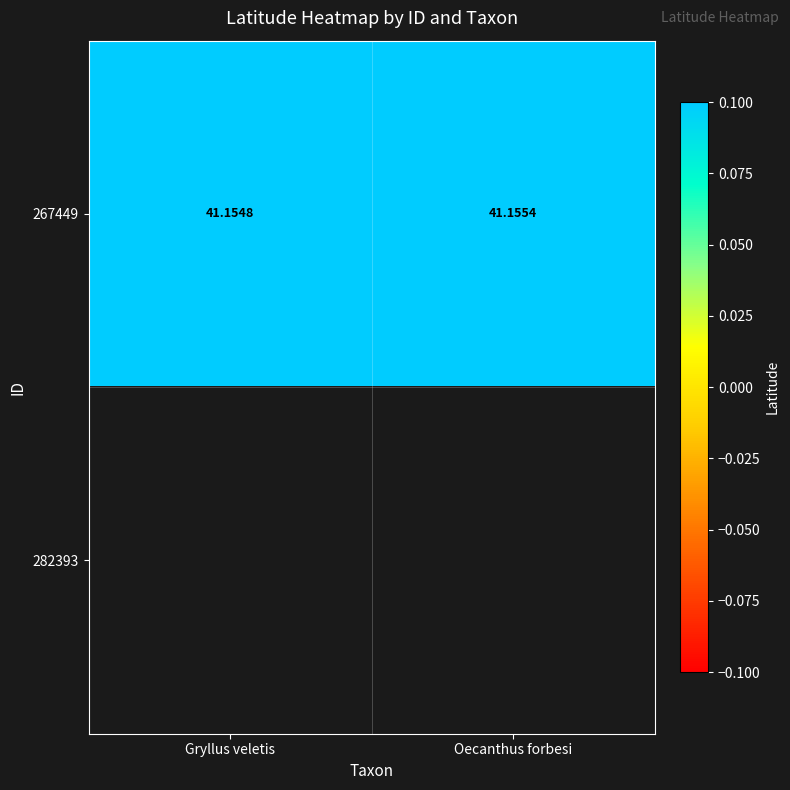

What is the lowest value of the 267449 series?

41.2